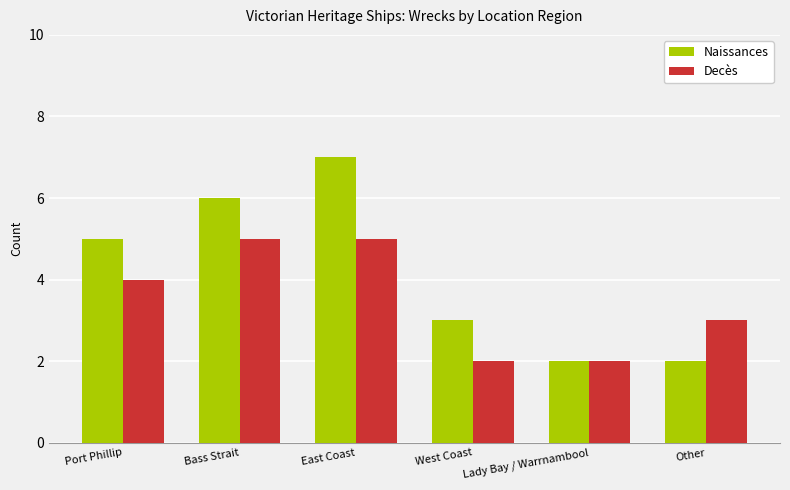

How many bars are there in each group?

2